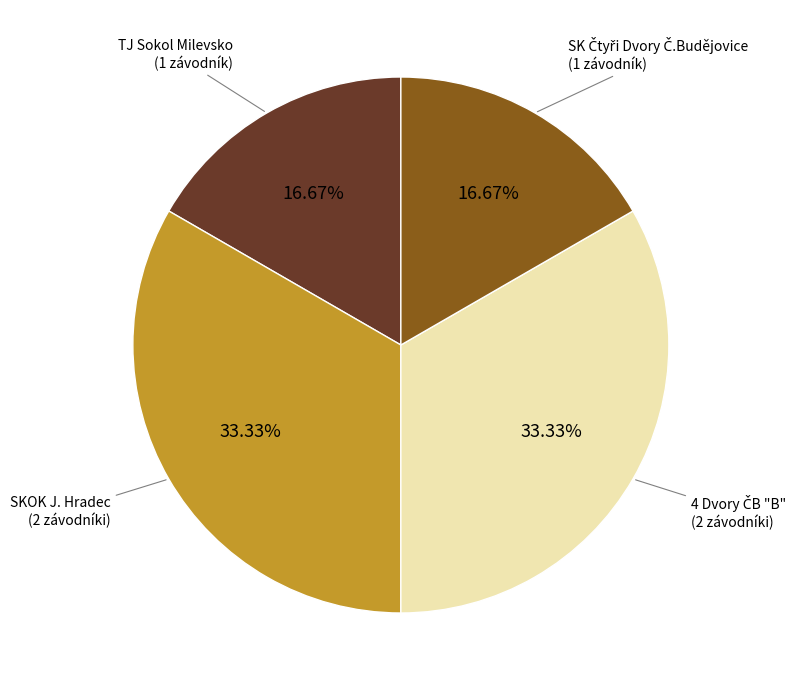

Does any single category account for the majority?

No